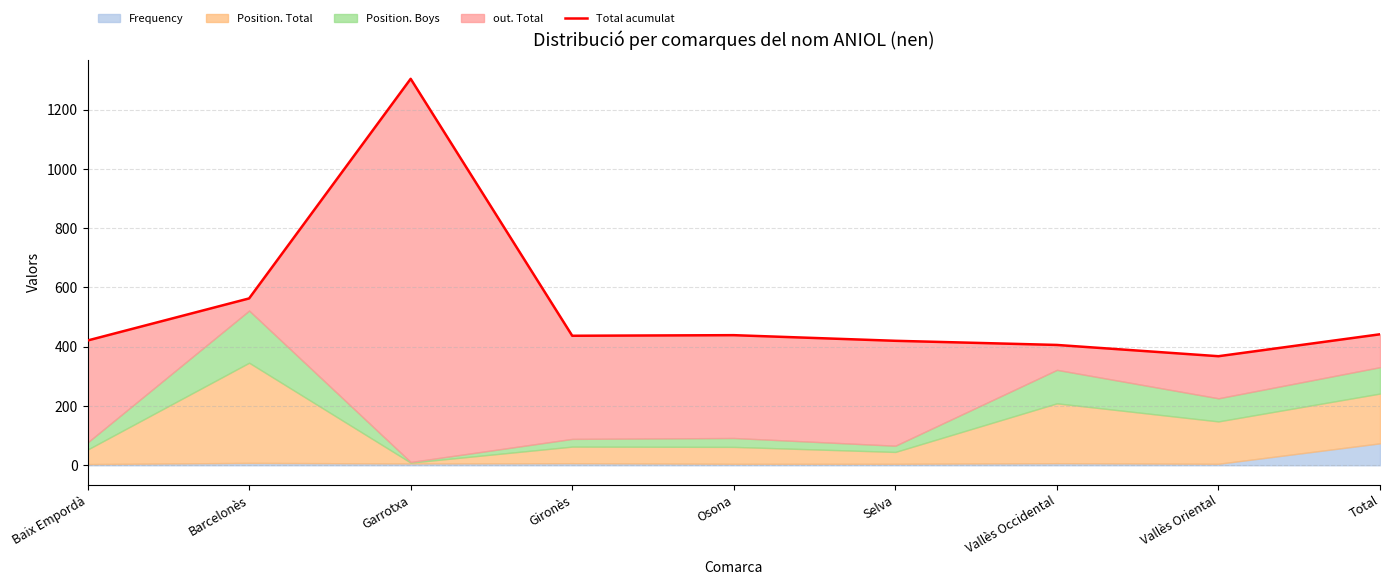

Which label corresponds to the smallest value in the chart?

Vallès Oriental